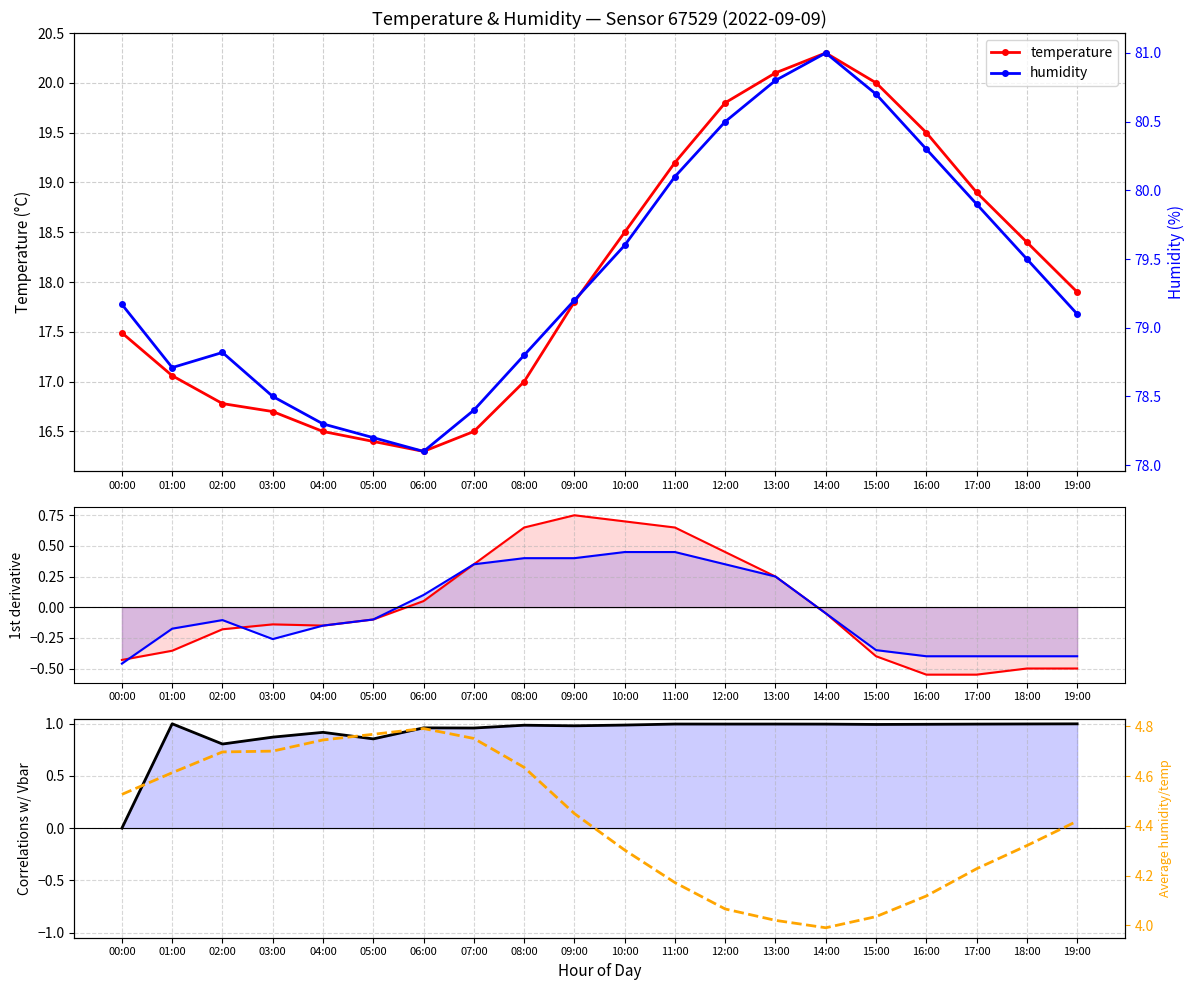

How many interior local peaks does the humidity/temperature series have?

1